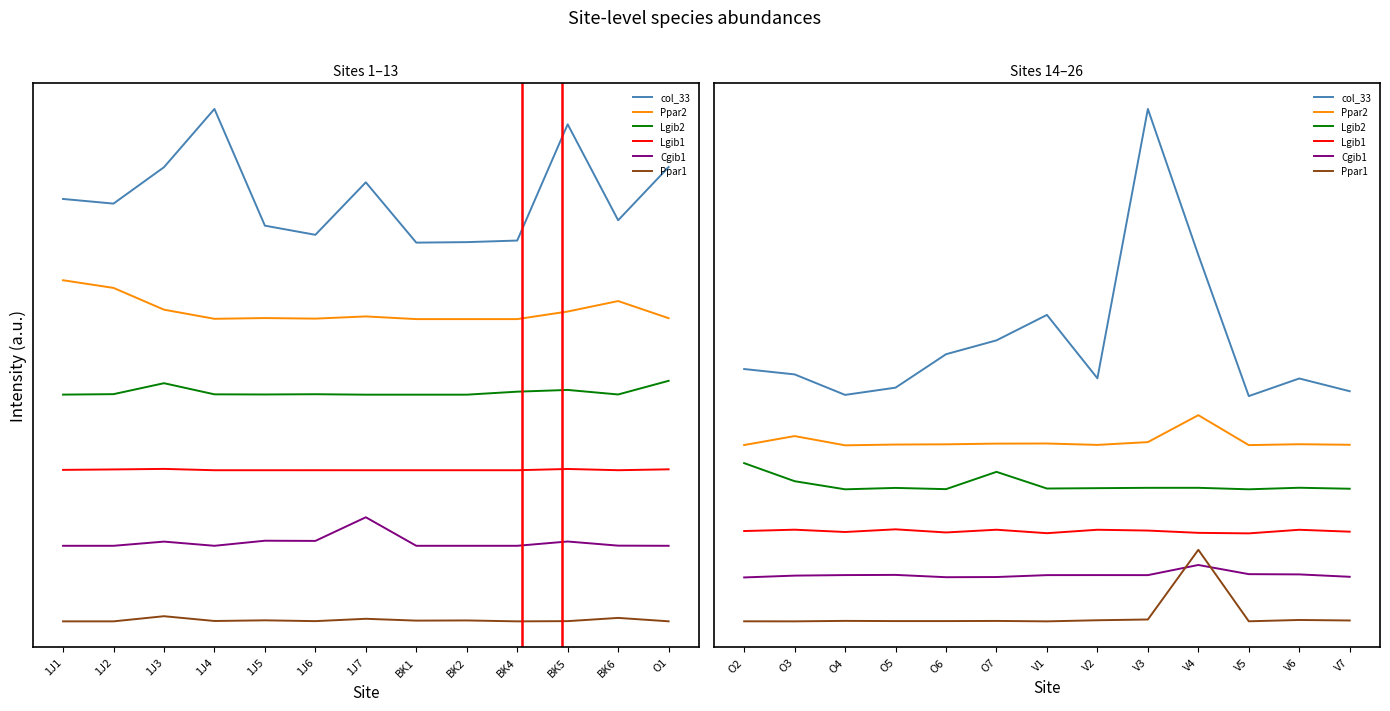

Where does the Cgib1 series first go above 1460?

O4